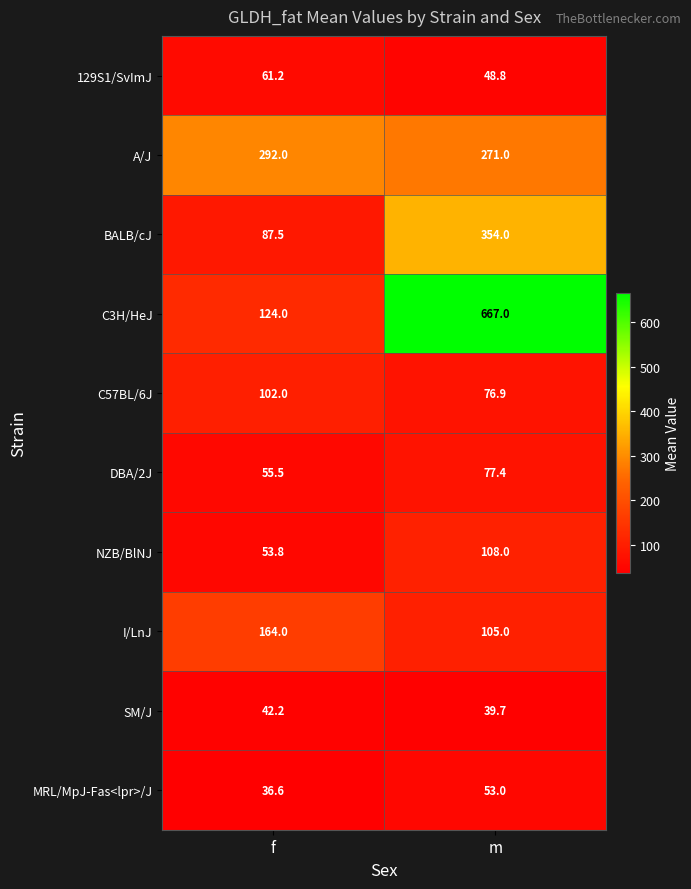

Which label corresponds to the smallest value in the chart?

f